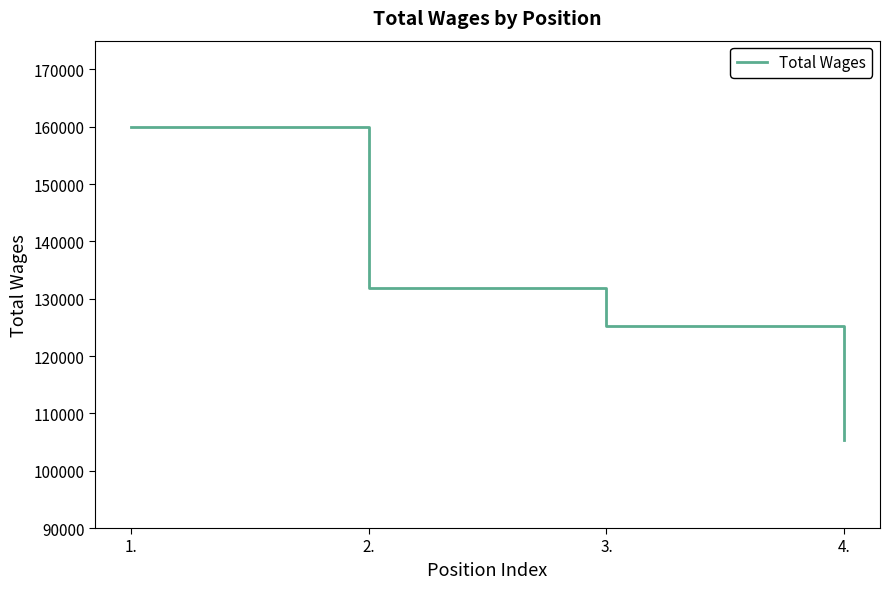

Is this an area chart (filled region under the line)?

No